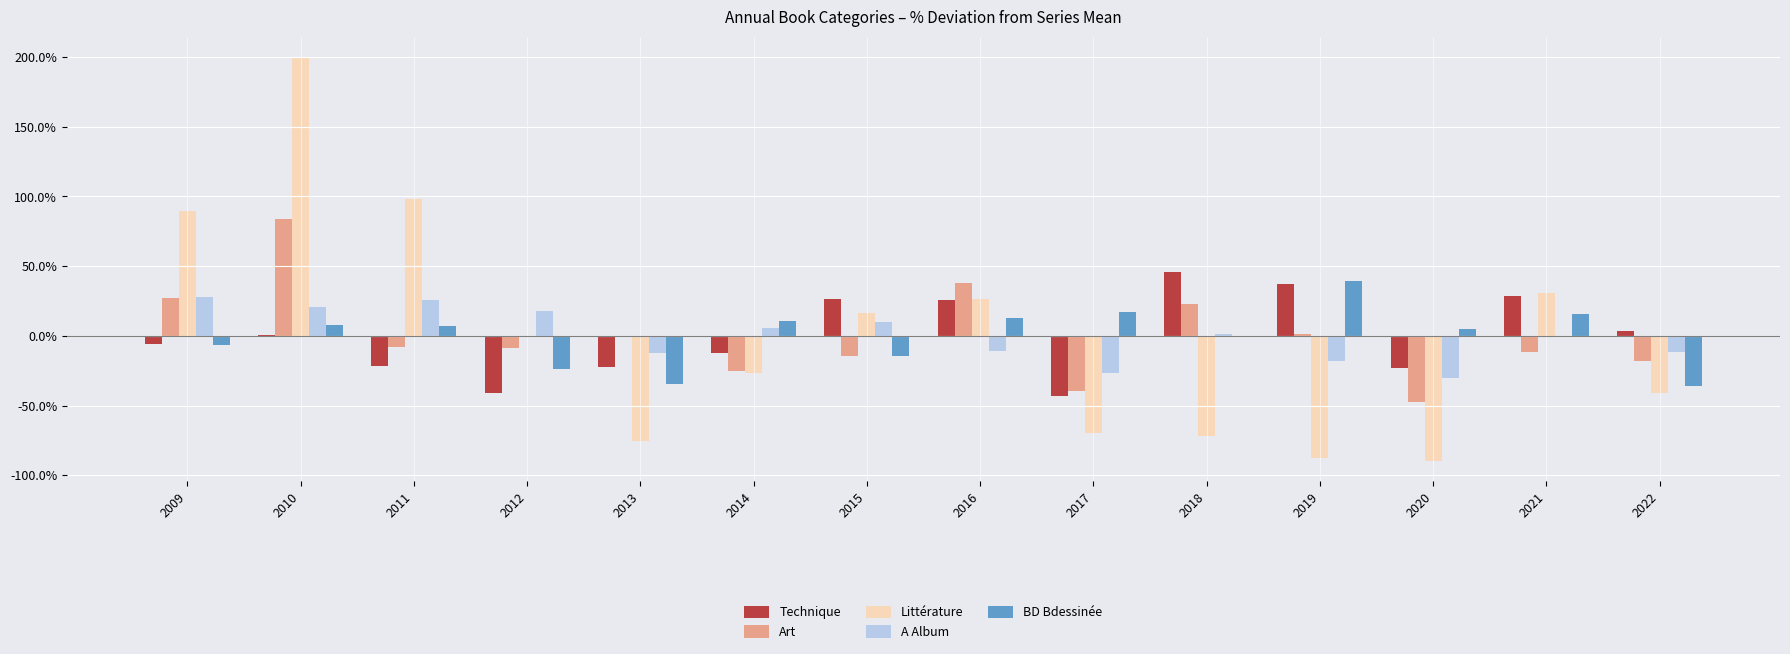

What is the sum of the Art values at 2010 and 2011?

75.9